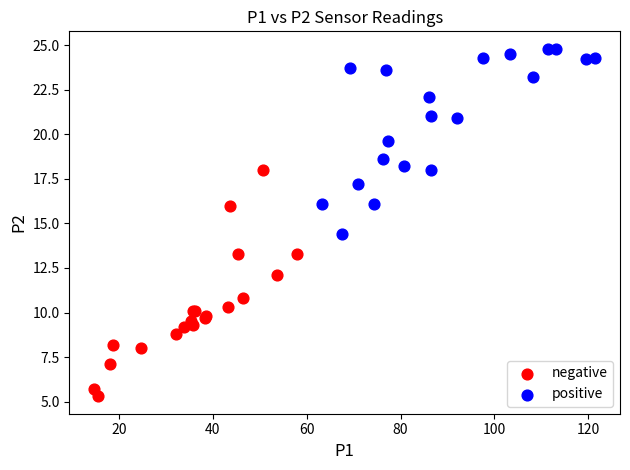

Which series has the widest spread of Y values?

negative